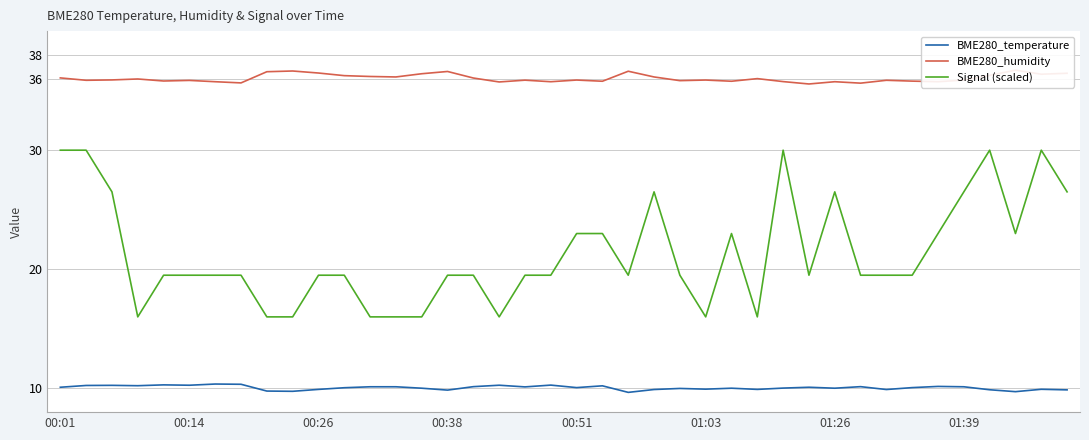

True or false: BME280_humidity and BME280_temperature cross at least once.

False